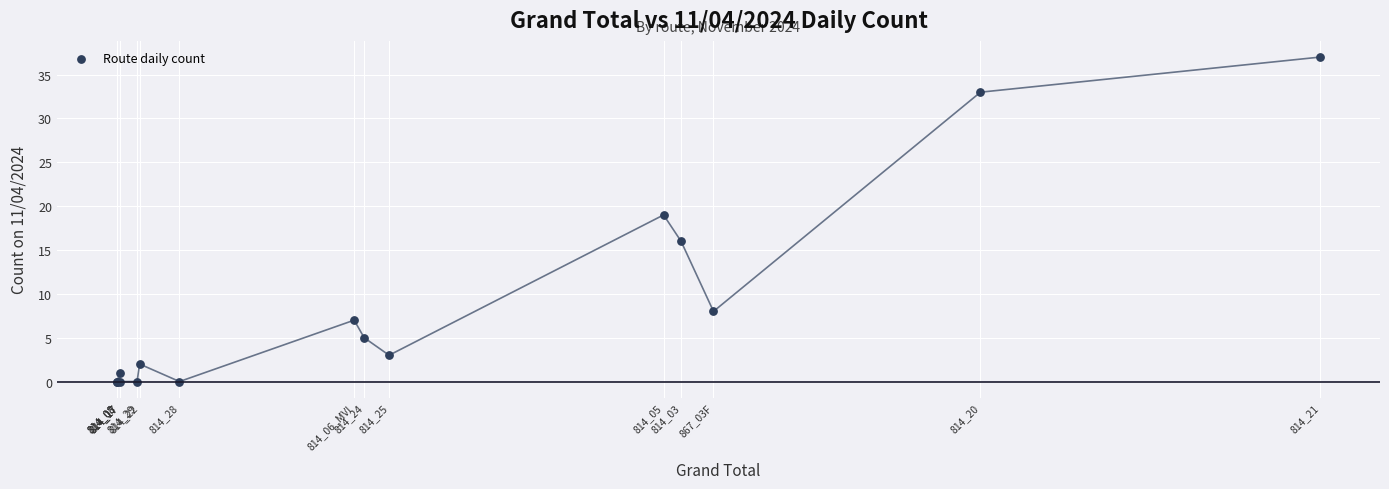

What Y value in the scatter plot is closest to 18?

19